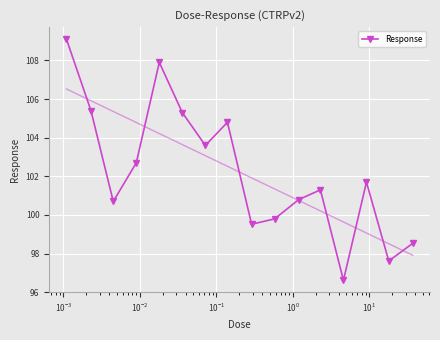

How many interior local valleys does the Response series have?

5